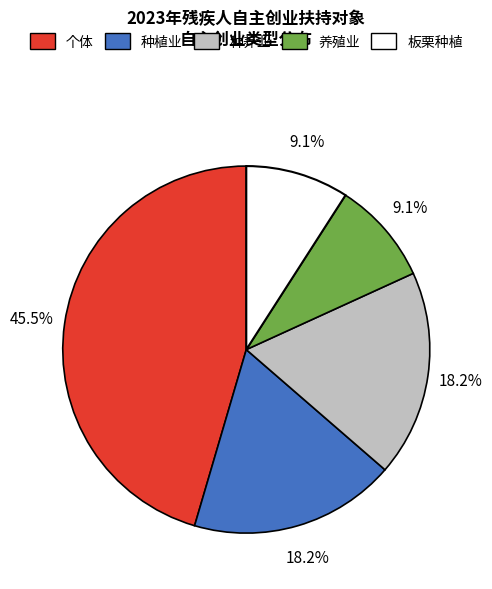

The 个体 slice represents 59% of the pie. True or false?

False